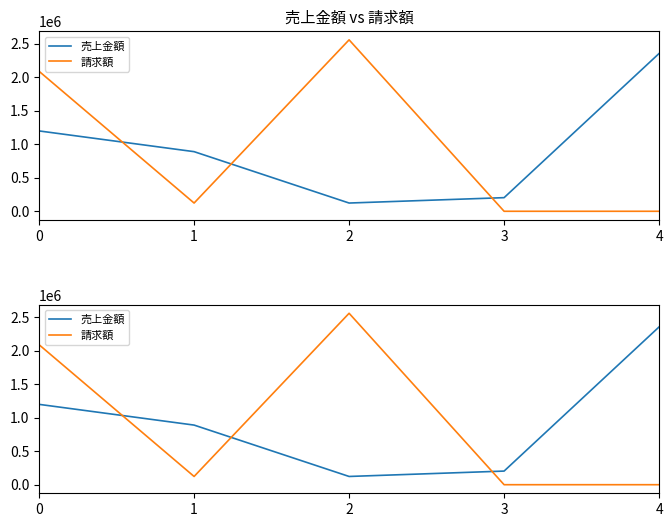

How many times do 請求額 and 売上金額 cross each other?

3